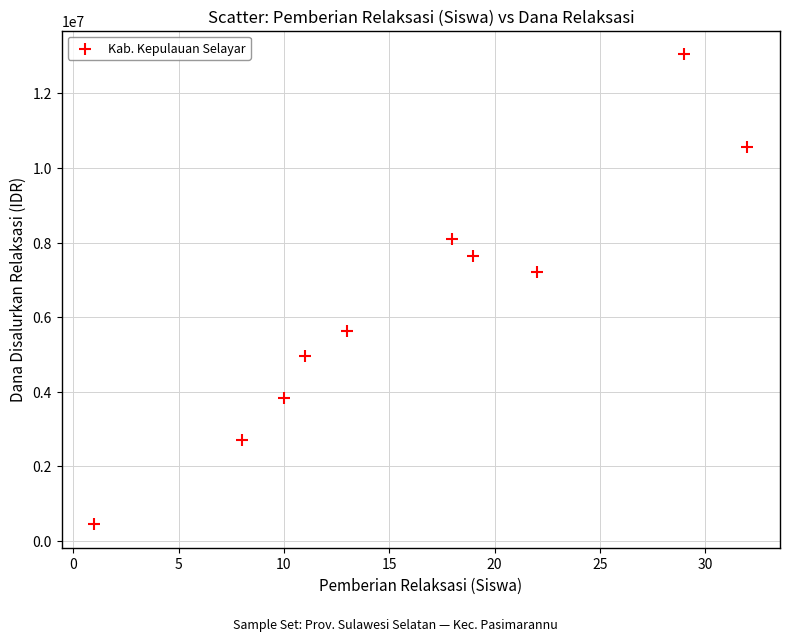

What Y value in the scatter plot is closest to 6750000?

7200000